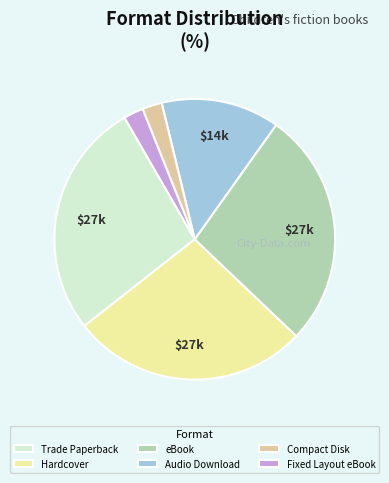

Does Hardcover represent more than half of the total?

No